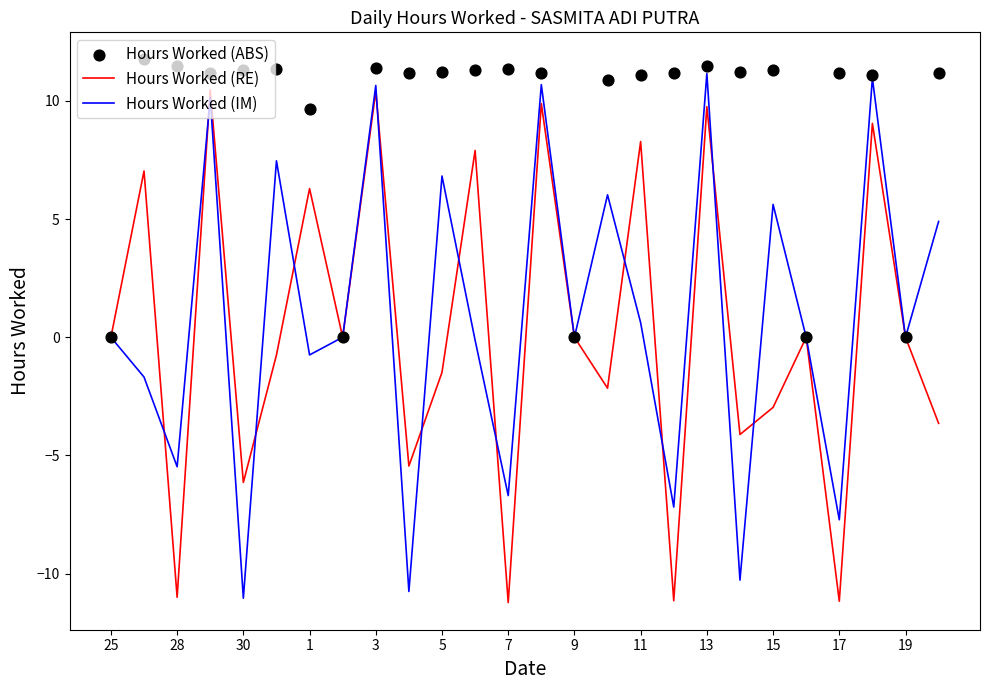

What is the lowest value of the Hours Worked (IM) series?

-11.0